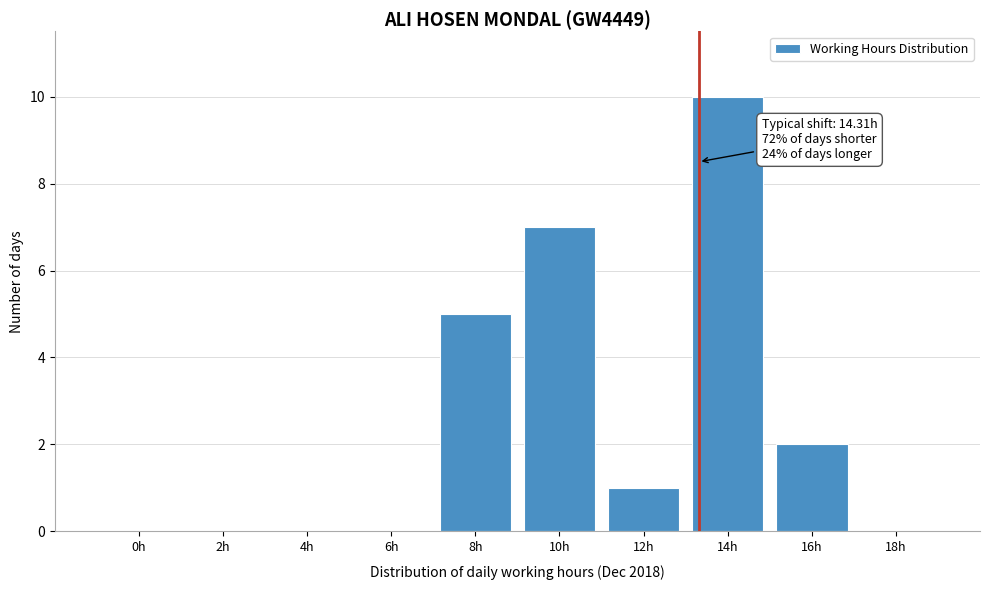

Reading right to left, transcribe all the data shown in this chart.

18h=0	16h=2	14h=10	12h=1	10h=7	8h=5	6h=0	4h=0	2h=0	0h=0